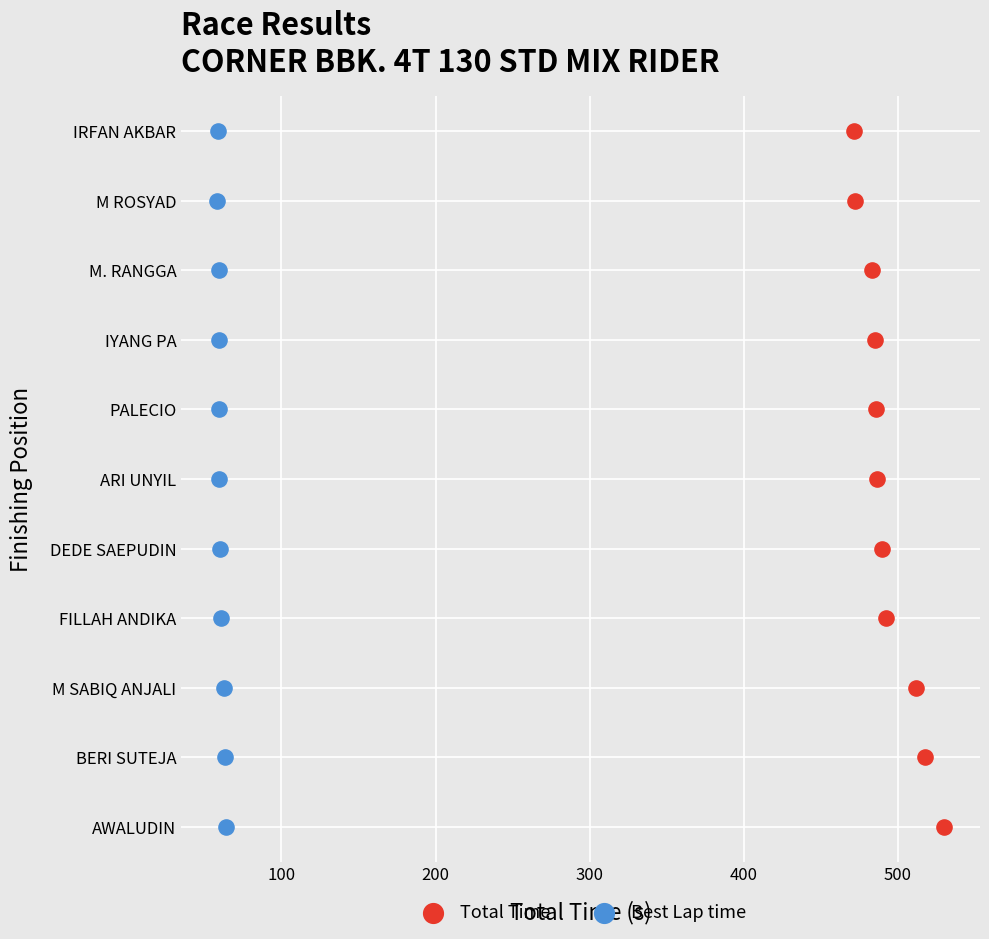

What are all the series names shown in the legend?

Total Time, Best Lap time